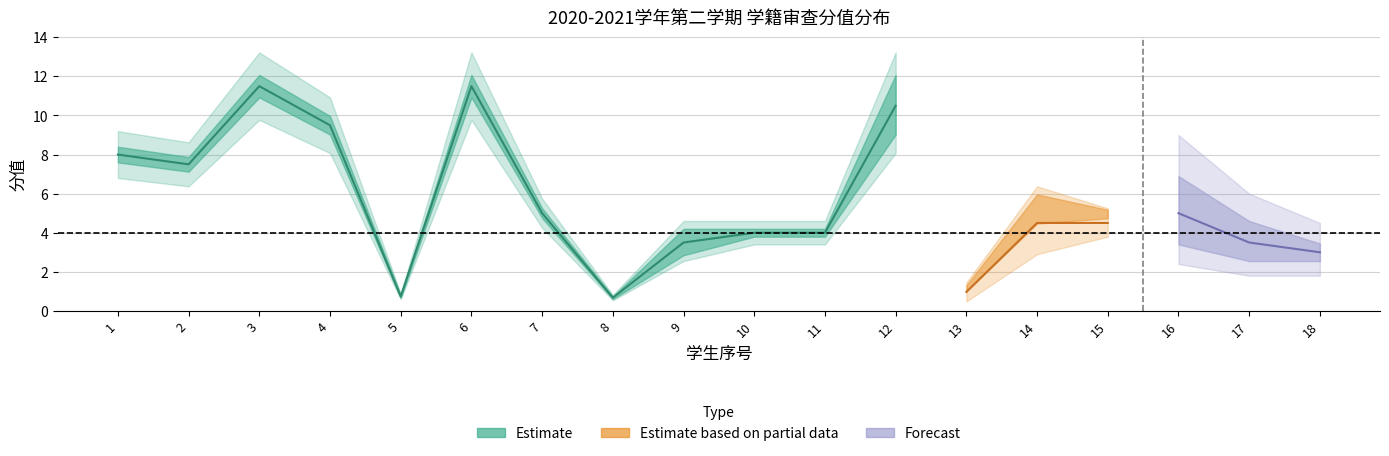

What is the sum of the mid values at 10 and 6?

15.5